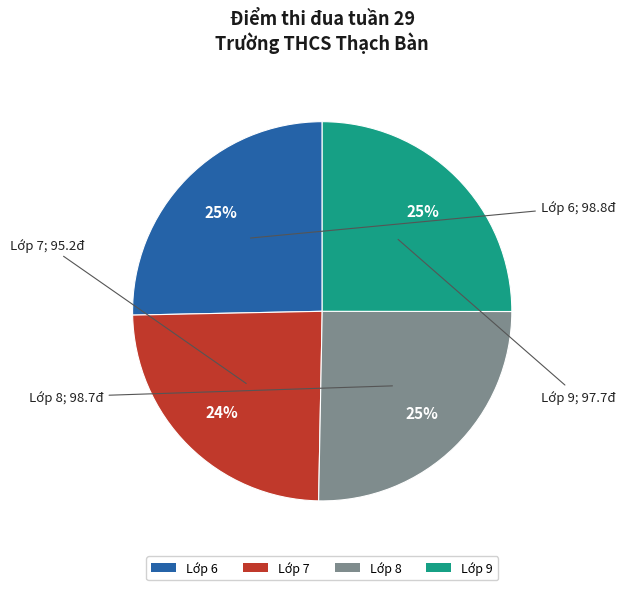

To the nearest percent, what is the average slice percentage?

25%